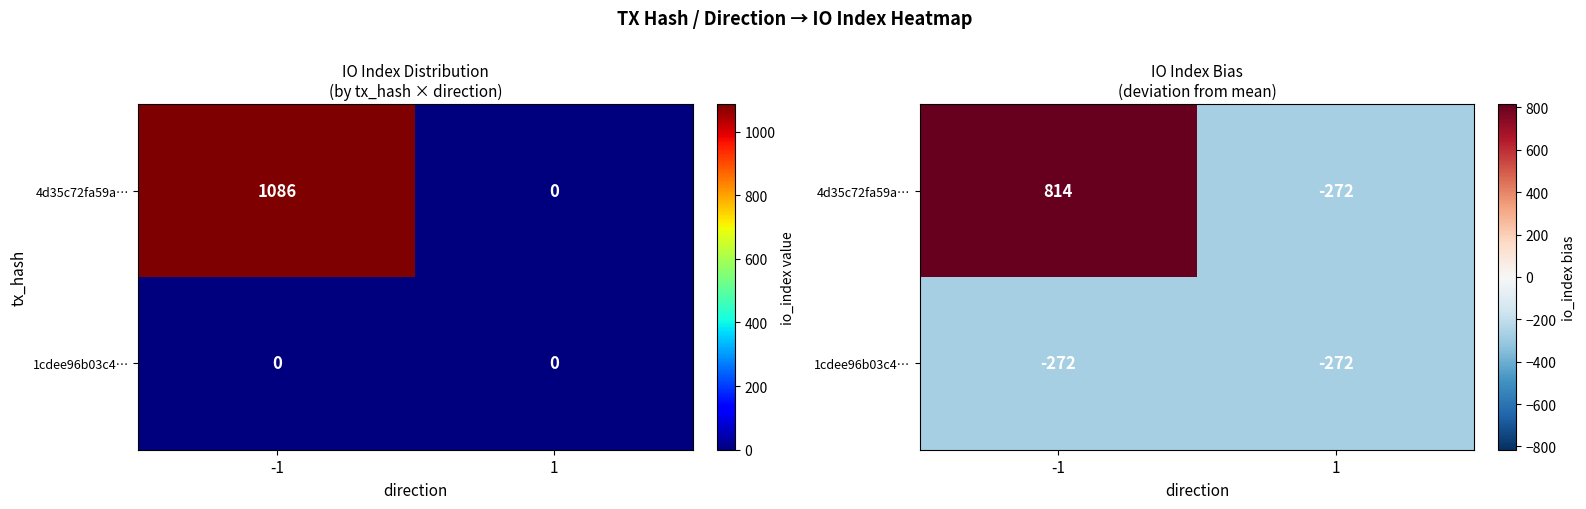

The 1cdee96b03c4… series shows -115.6 at -1. True or false?

False